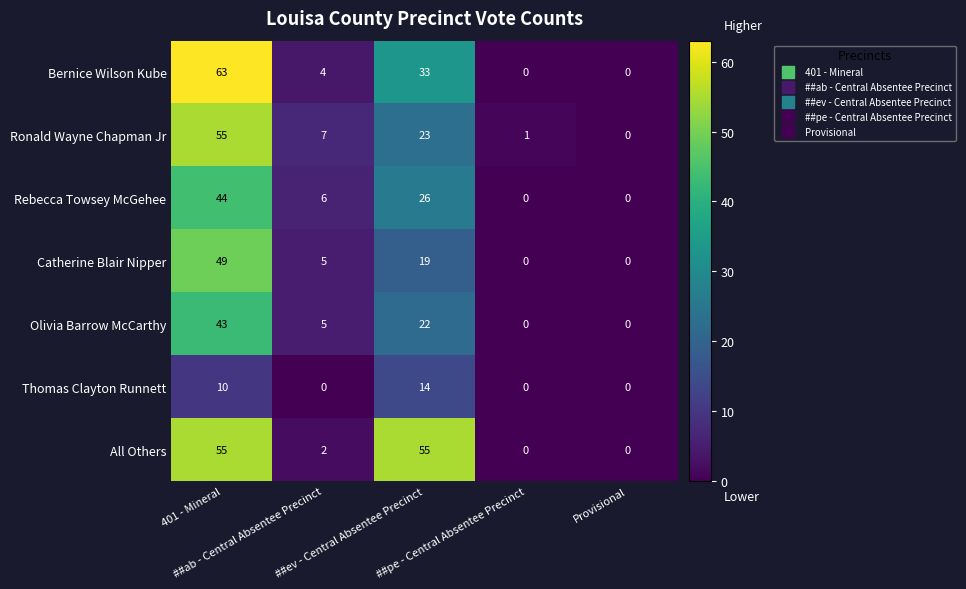

What is the maximum value shown in the chart?

63